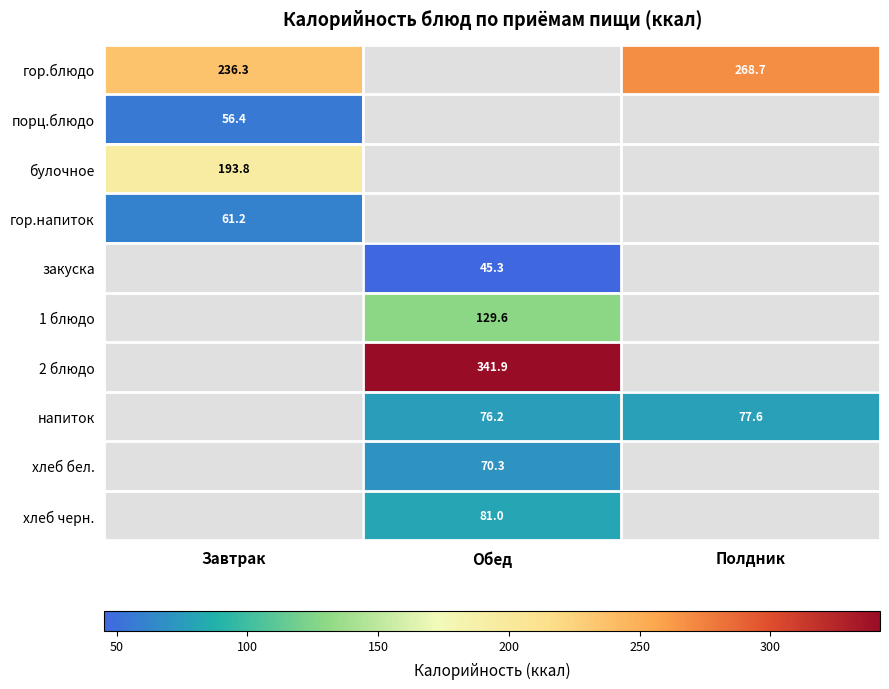

Is the value of гор.блюдо at Полдник greater than the value of порц.блюдо at Завтрак?

Yes